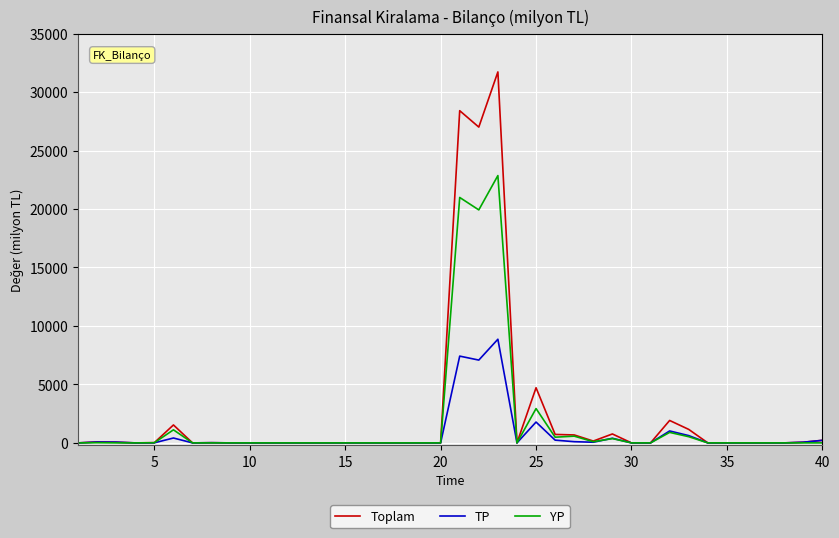

Rank the series by their maximum value, from lowest to highest.

TP, YP, Toplam